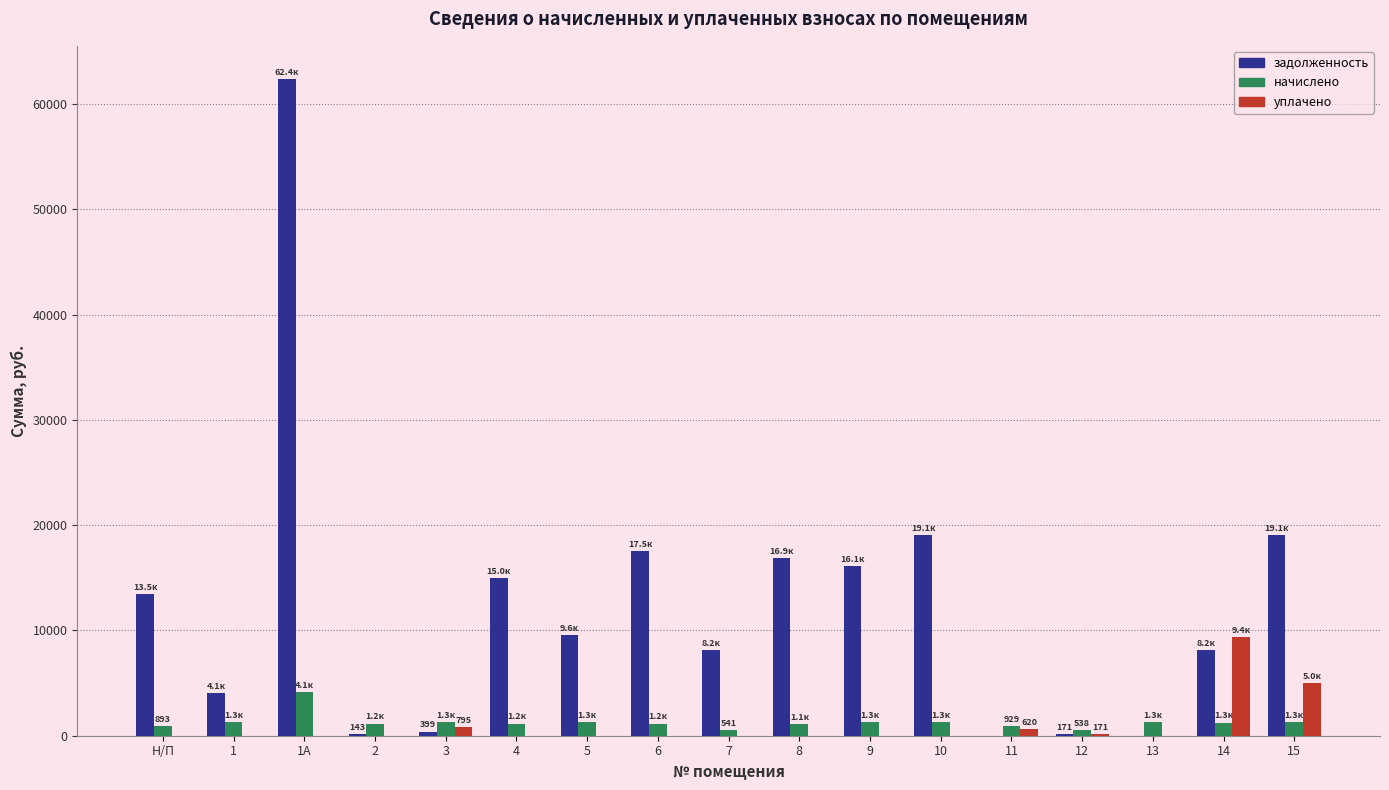

Are the bars grouped side by side (vs. stacked)?

Yes